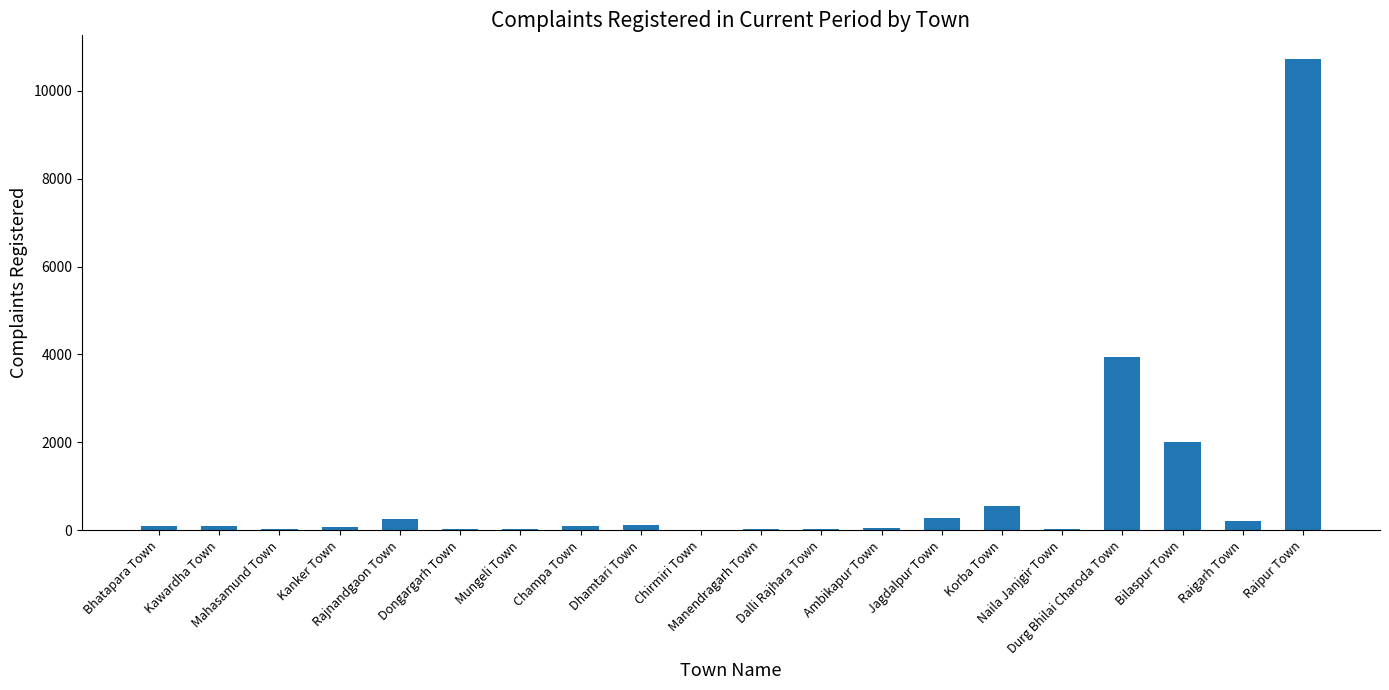

What is the ratio of the value at Durg Bhilai Charoda Town to the value at Naila Janjgir Town?

127.5